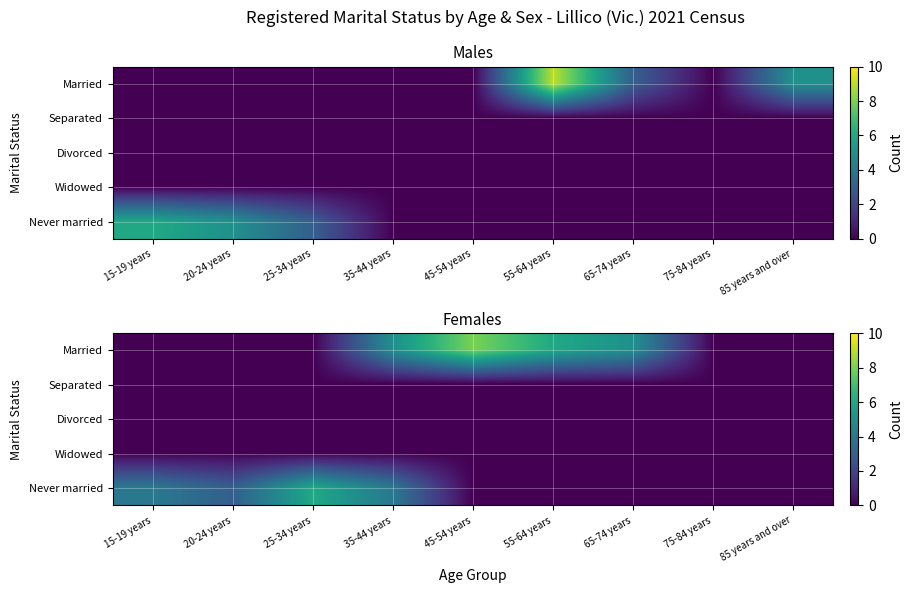

The value of Married at 85 years and over is 4. True or false?

False